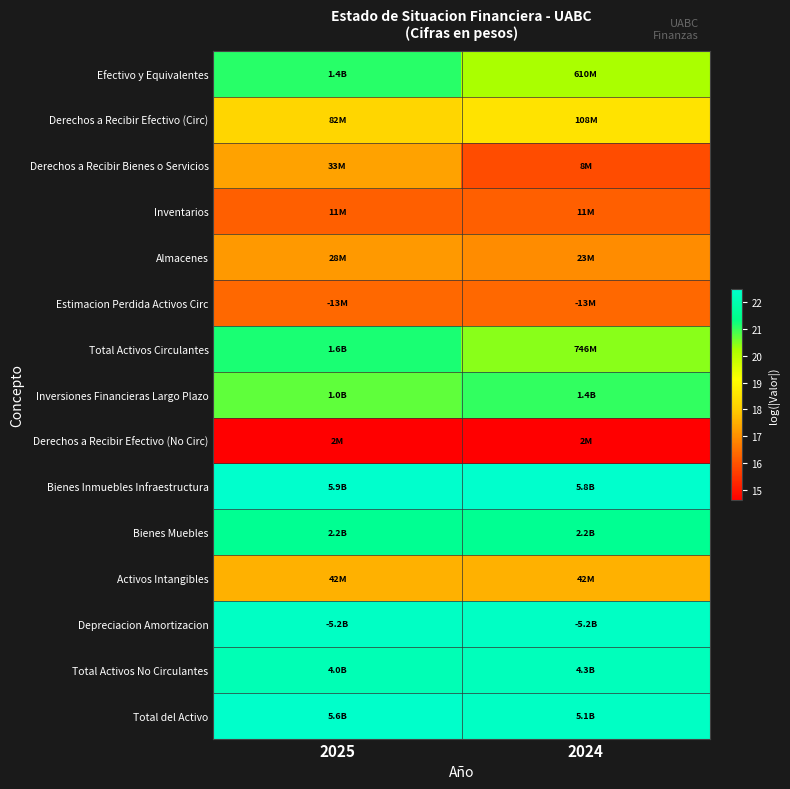

What is the minimum value shown in the chart?

14.6